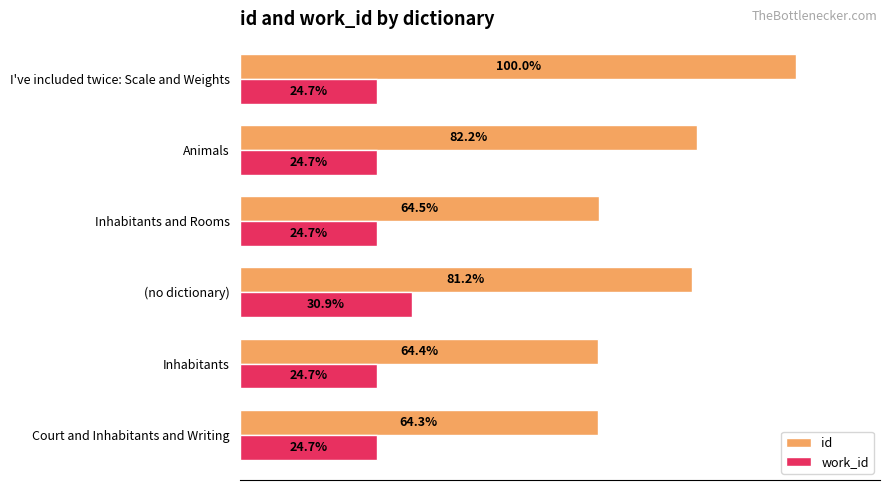

Rank the series at (no dictionary) from highest to lowest value.

id, work_id